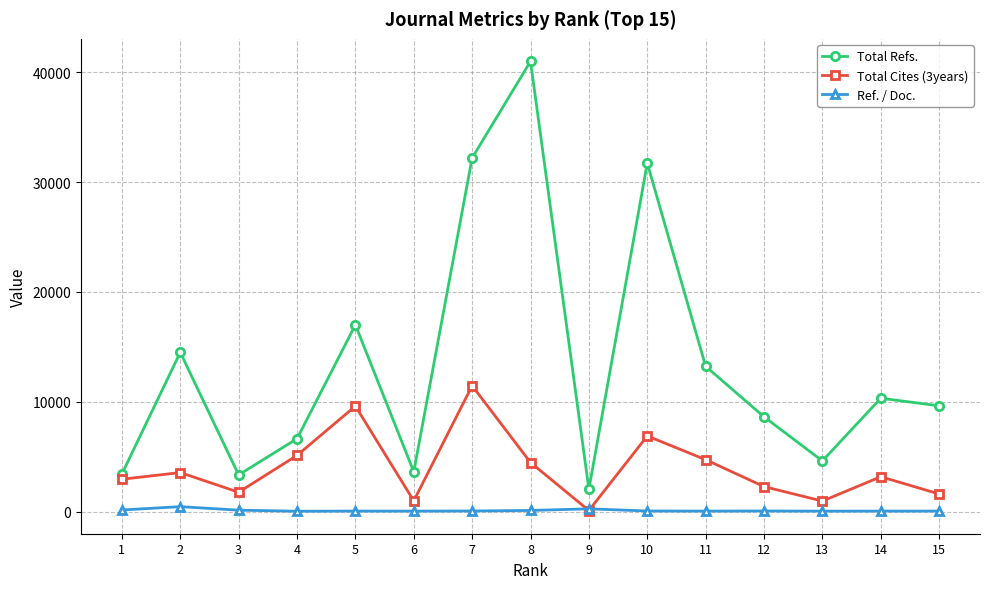

Rank the series by their maximum value, from lowest to highest.

Ref. / Doc., Total Cites (3years), Total Refs.